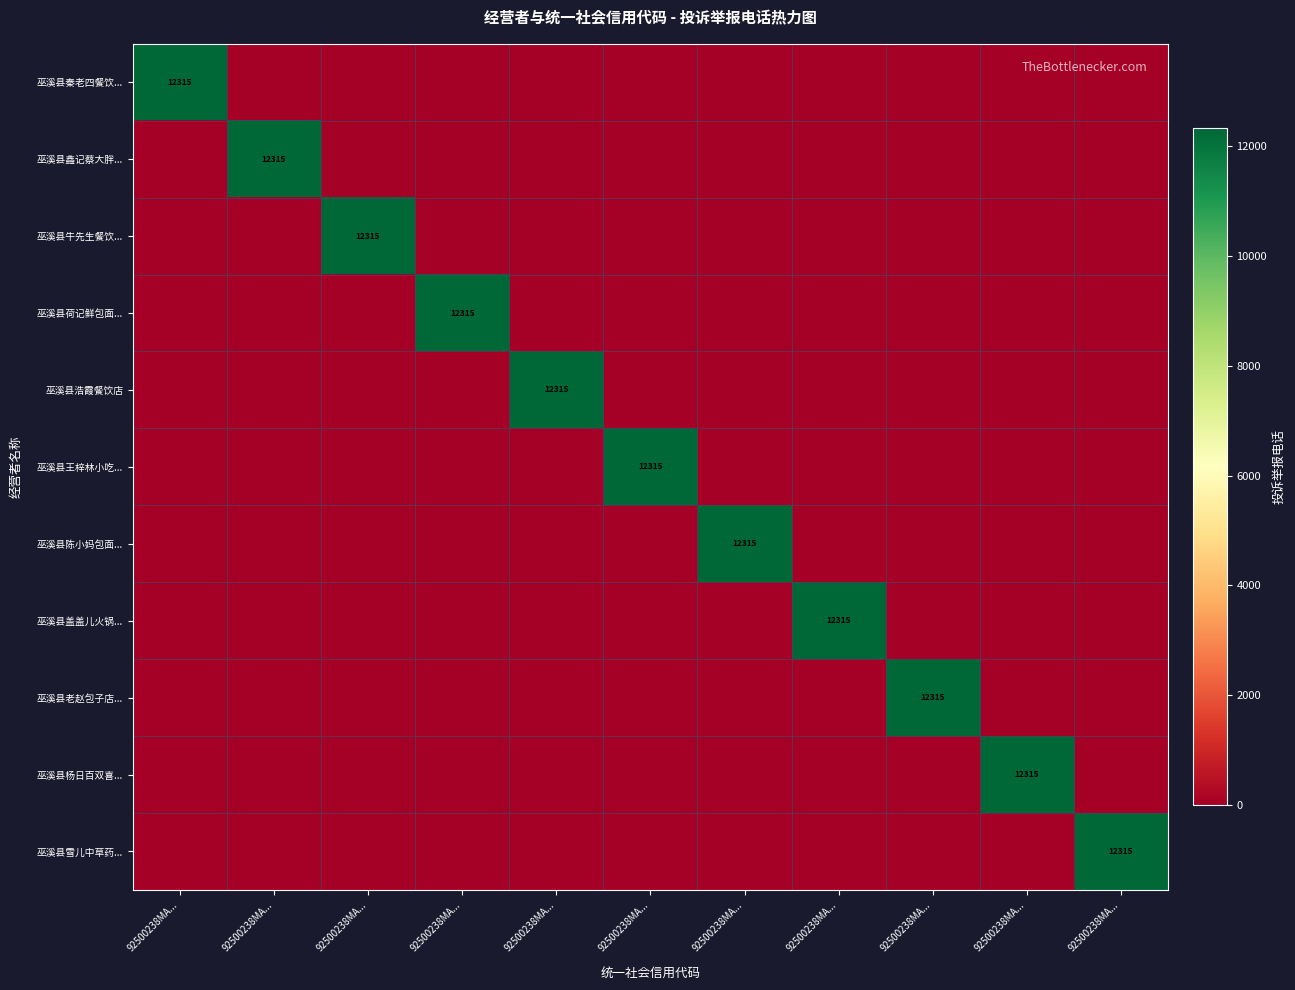

What is the difference between the 巫溪县秦老四餐饮... values at 92500238MA... and 92500238MA...?

12315